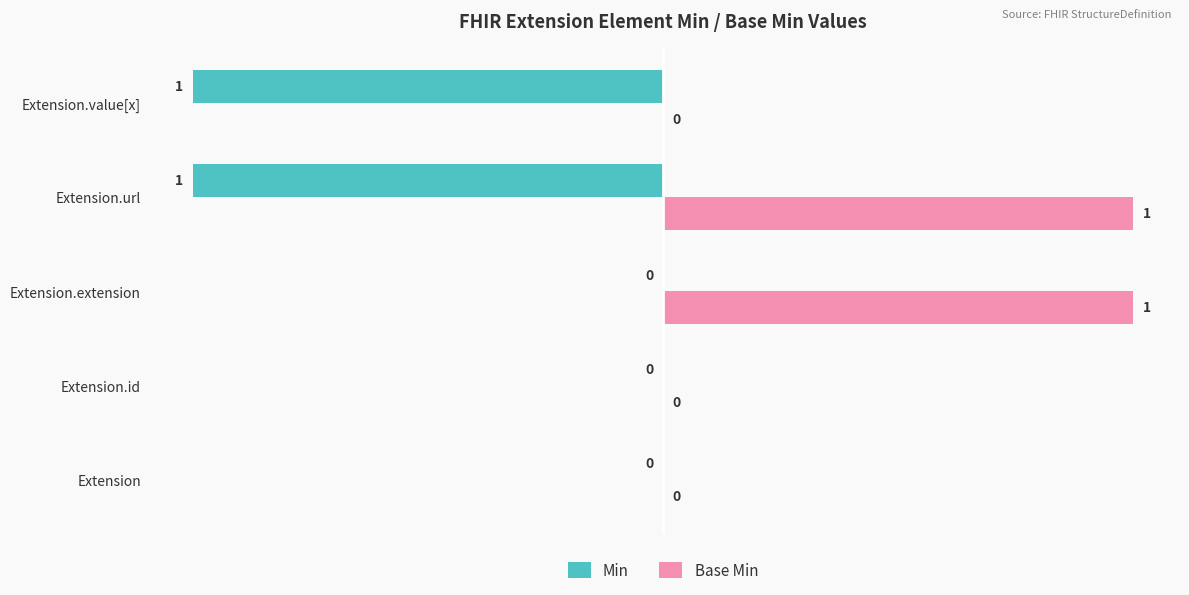

Count the number of categories in the chart.

5